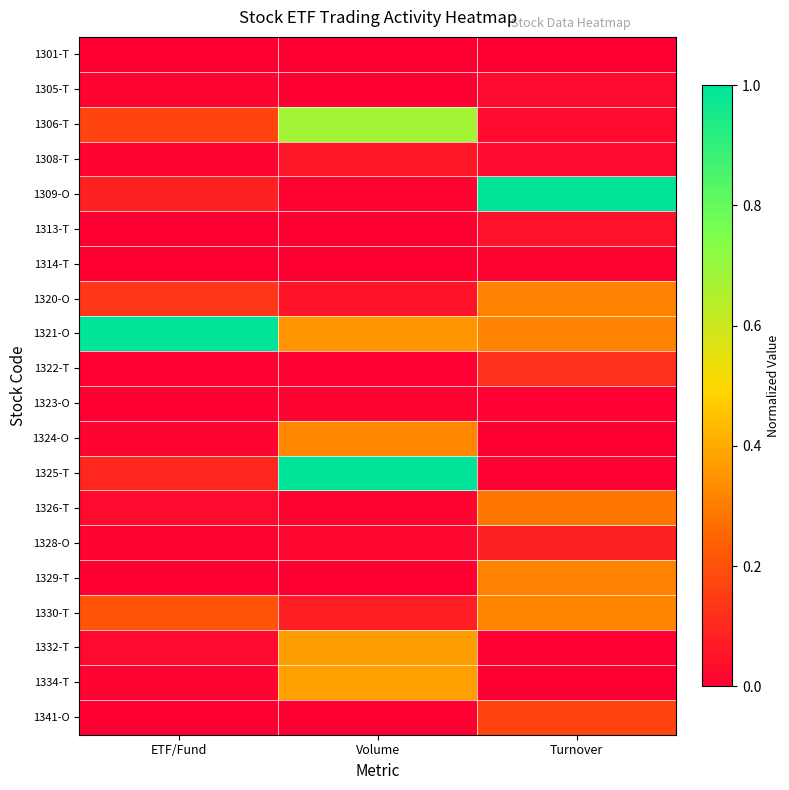

At how many categories does at least one series exceed 0?

3